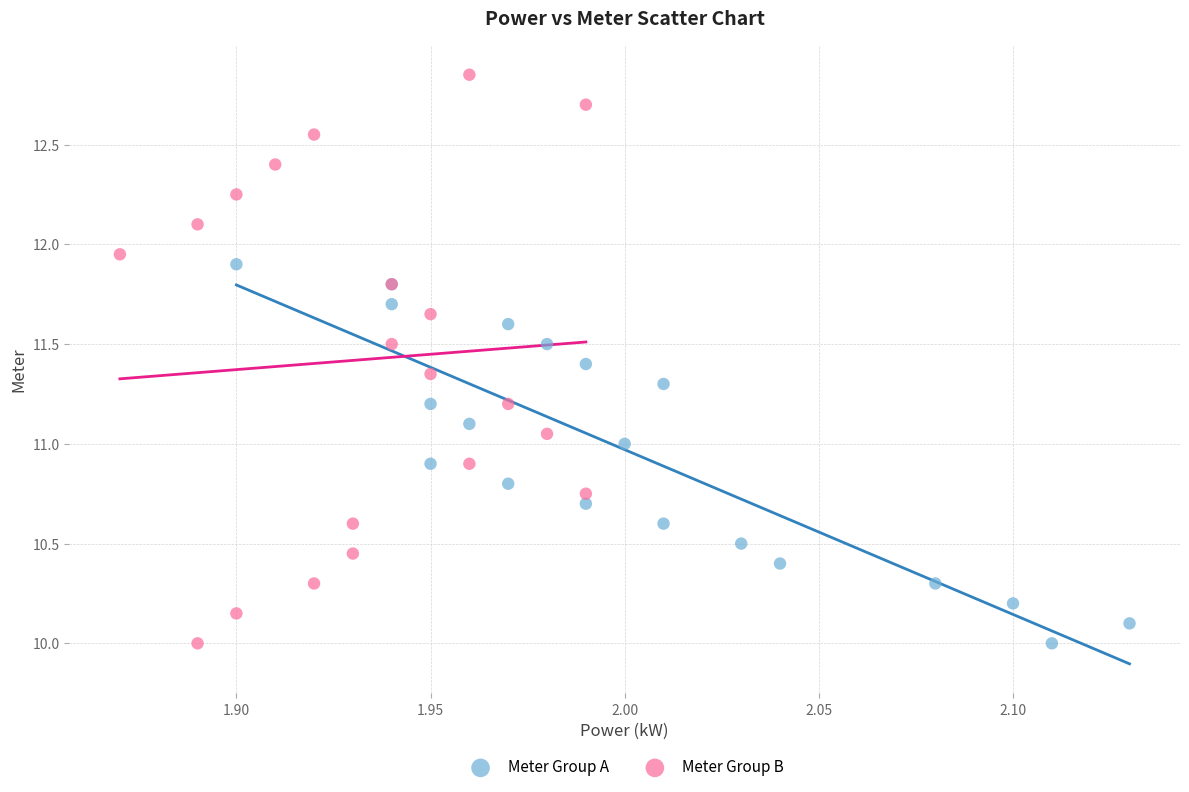

Which series has the largest Y range (max minus min)?

Meter Group B